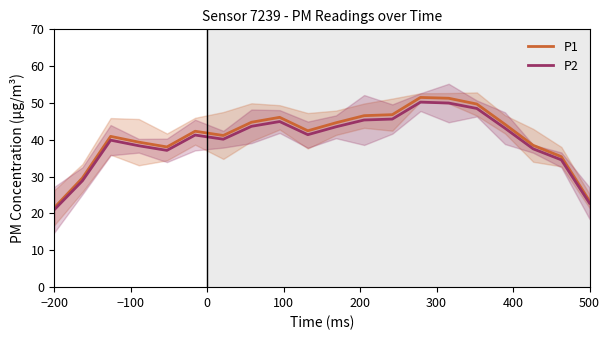

What is the maximum value for P1?

51.5